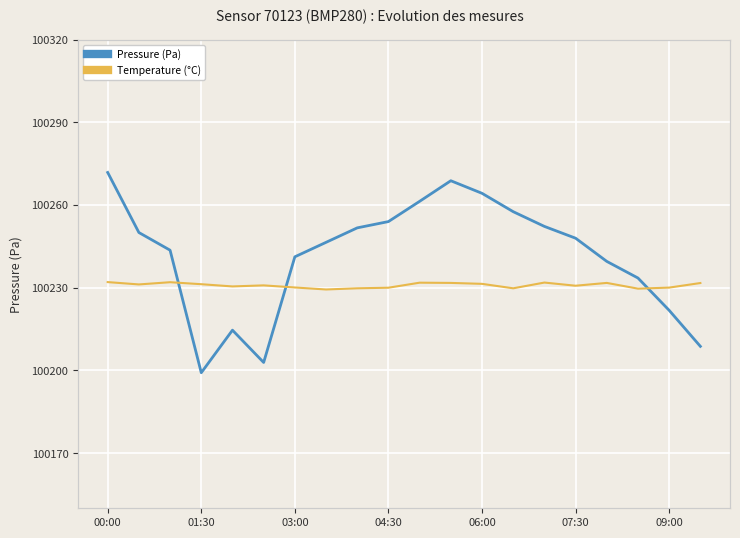

List the series in order of their overall mean, highest first.

Pressure (Pa), Temperature (°C)